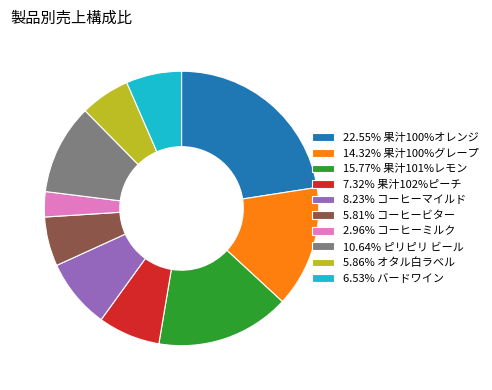

How many segments does this pie chart have?

10